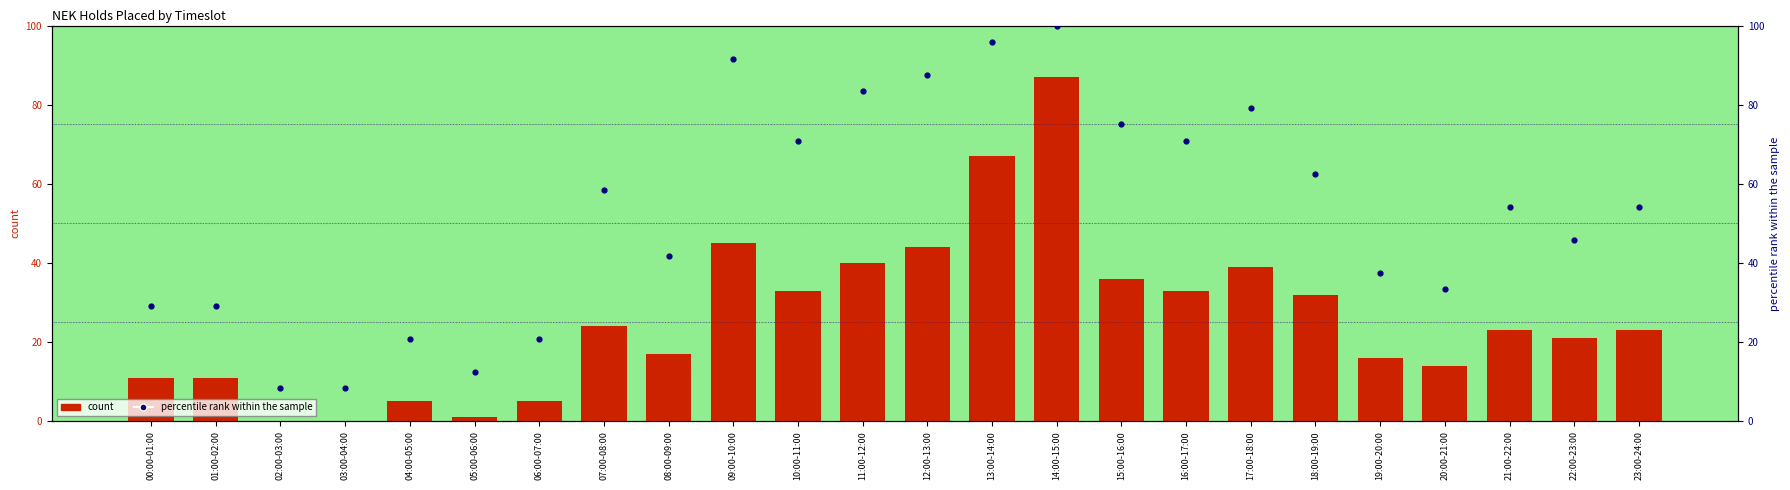

Which series has the widest spread of Y values?

percentile rank within the sample